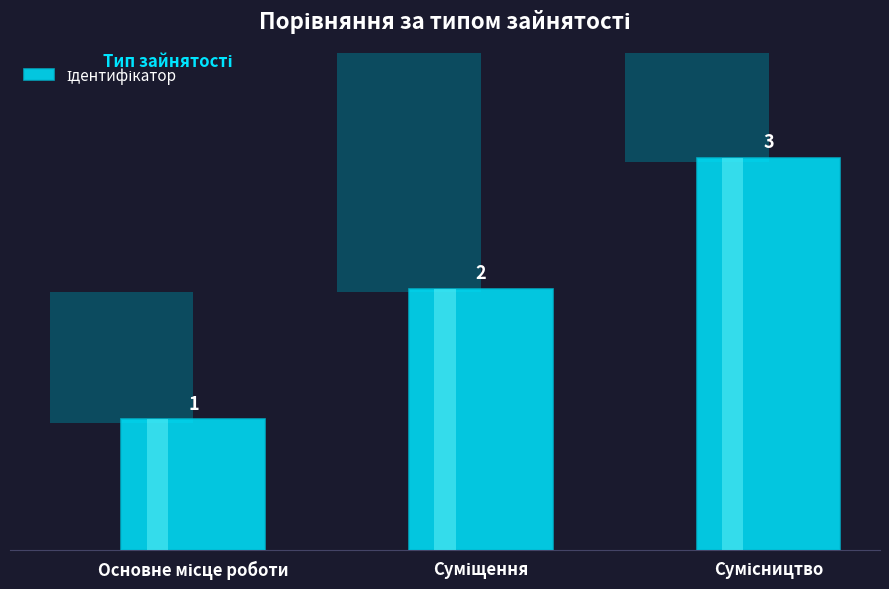

Reading left to right, extract all data points from this chart.

1	2	3